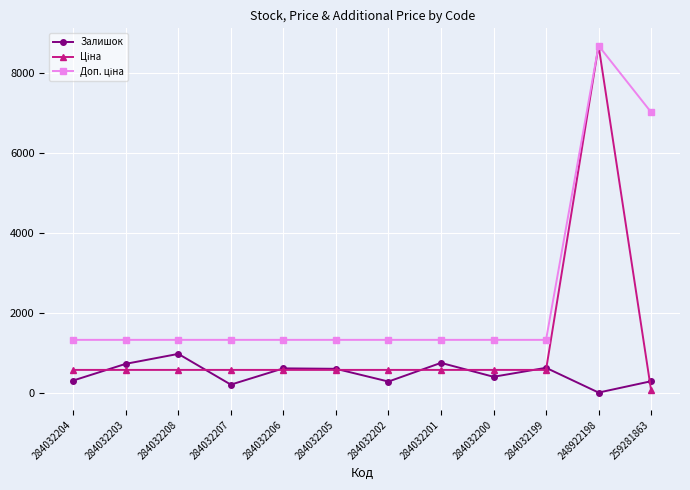

What is the total value across all series at 284032204?

2226.6